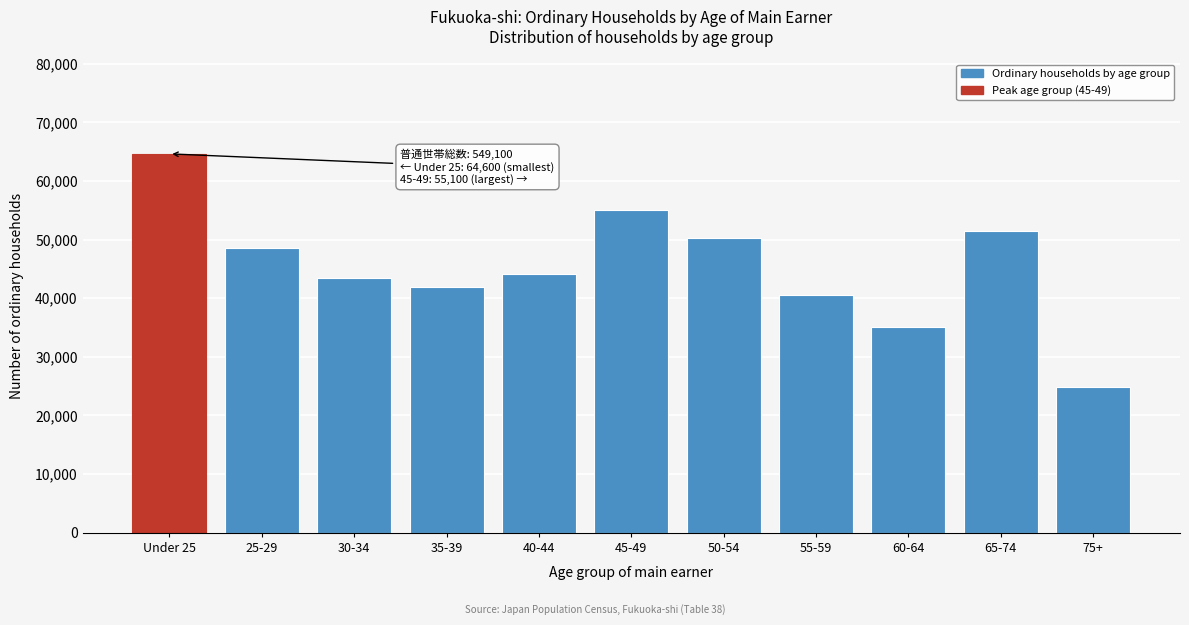

Reading left to right, transcribe all the data shown in this chart.

64600	48500	43500	41900	44100	55100	50300	40600	35000	51500	24800